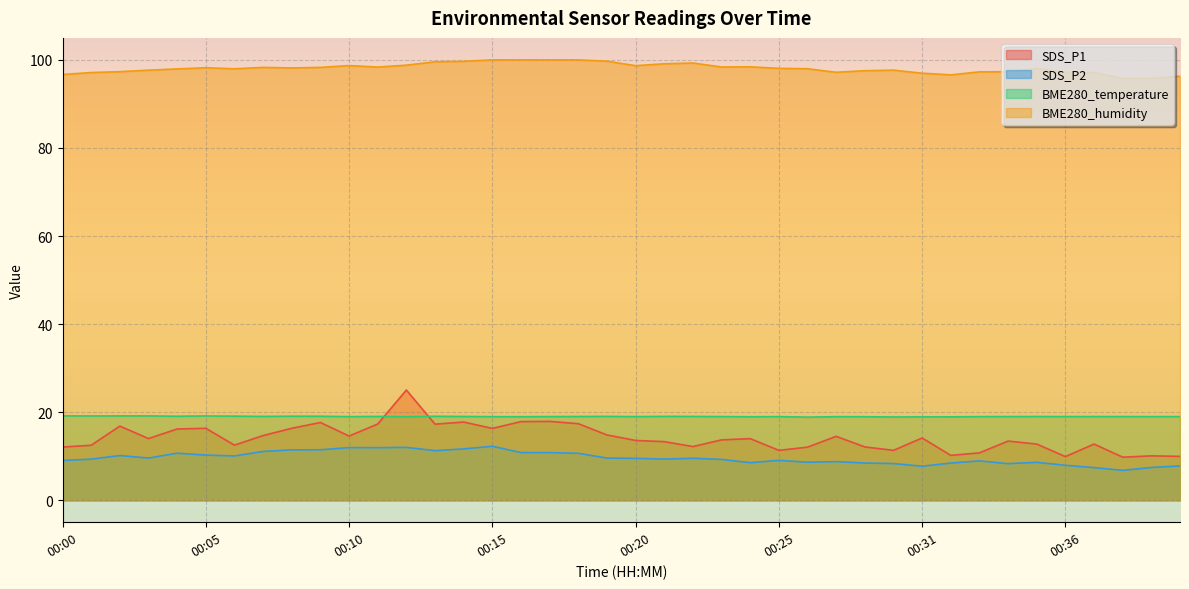

True or false: BME280_temperature and BME280_humidity intersect in this chart.

False